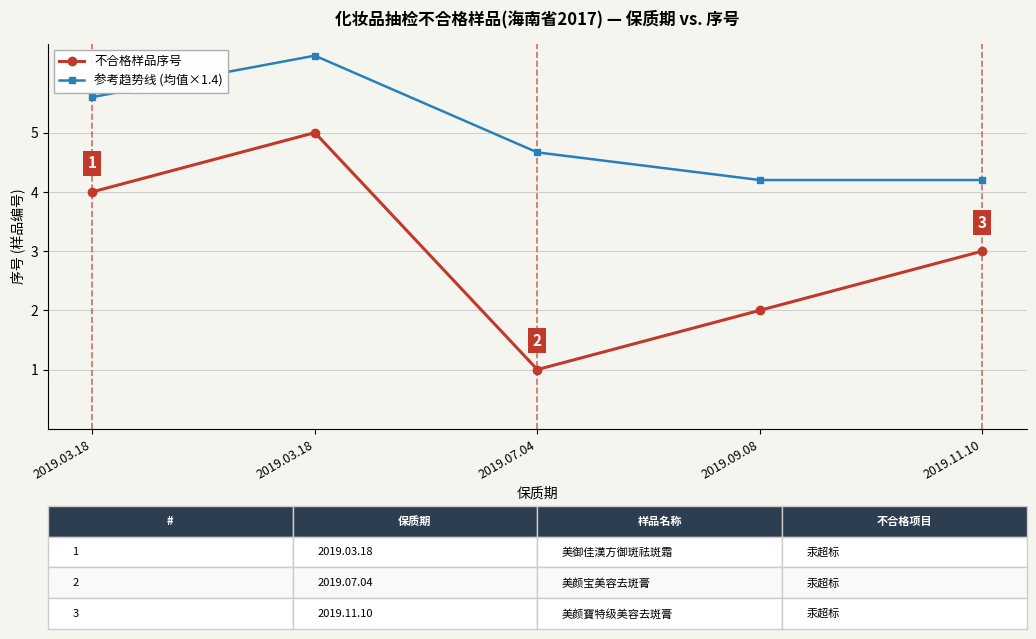

How many series are shown in this chart?

2